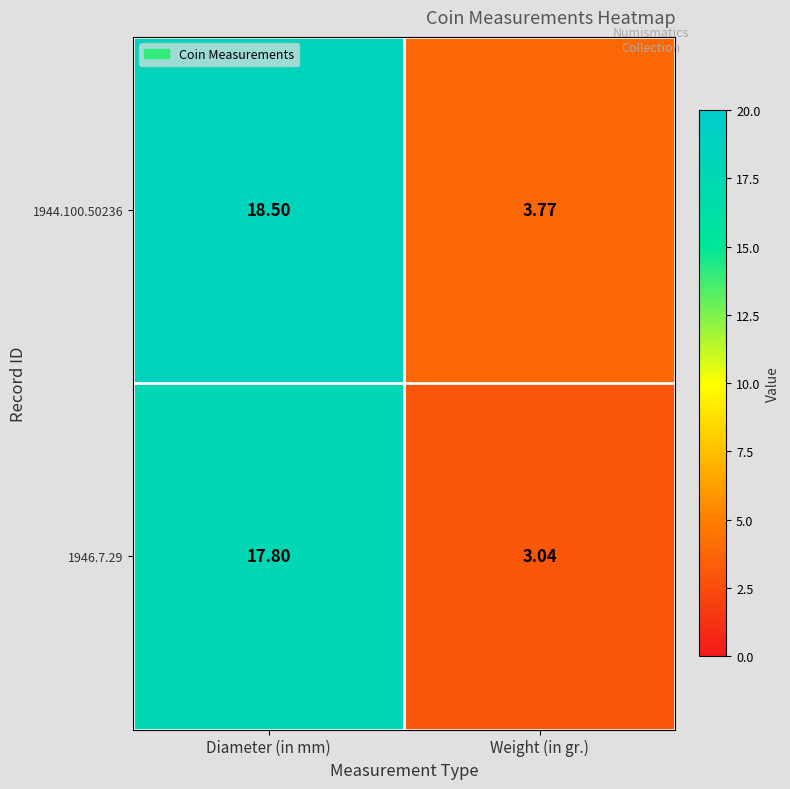

At which category is the sum across all series the highest?

Diameter (in mm)